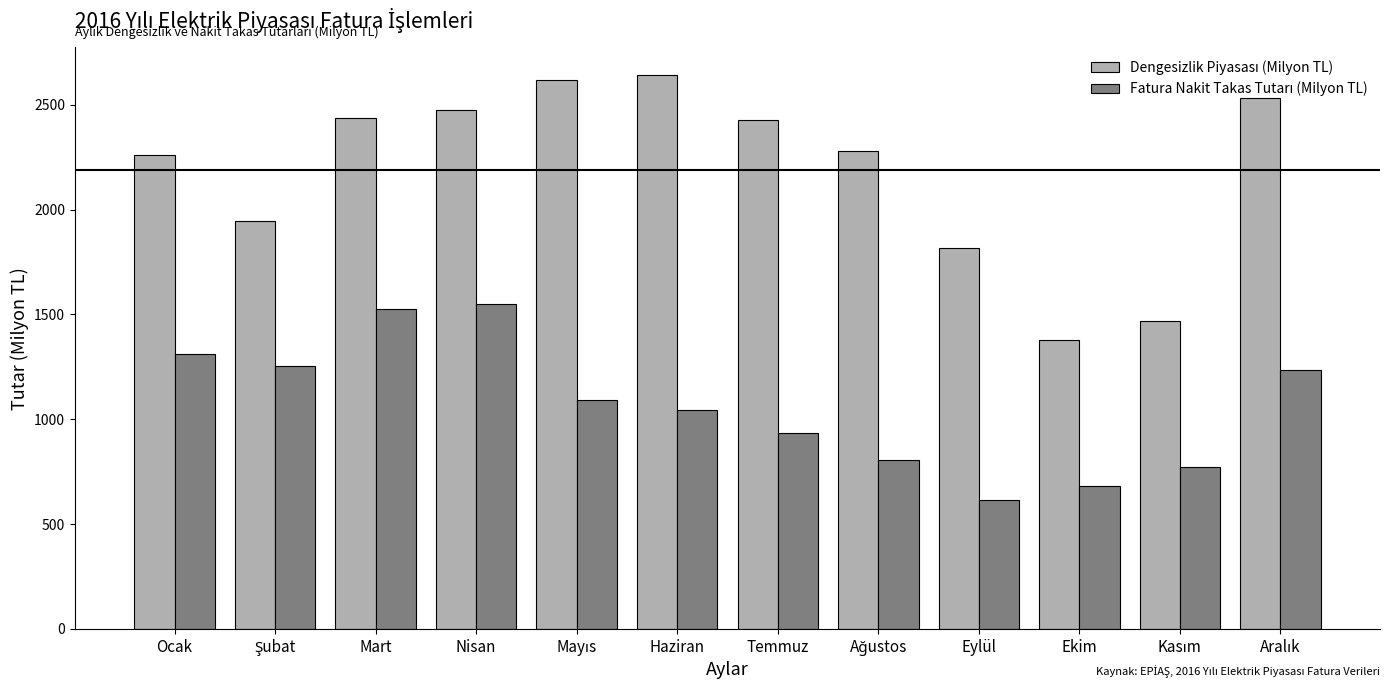

What is the maximum value shown in the chart?

2640.5